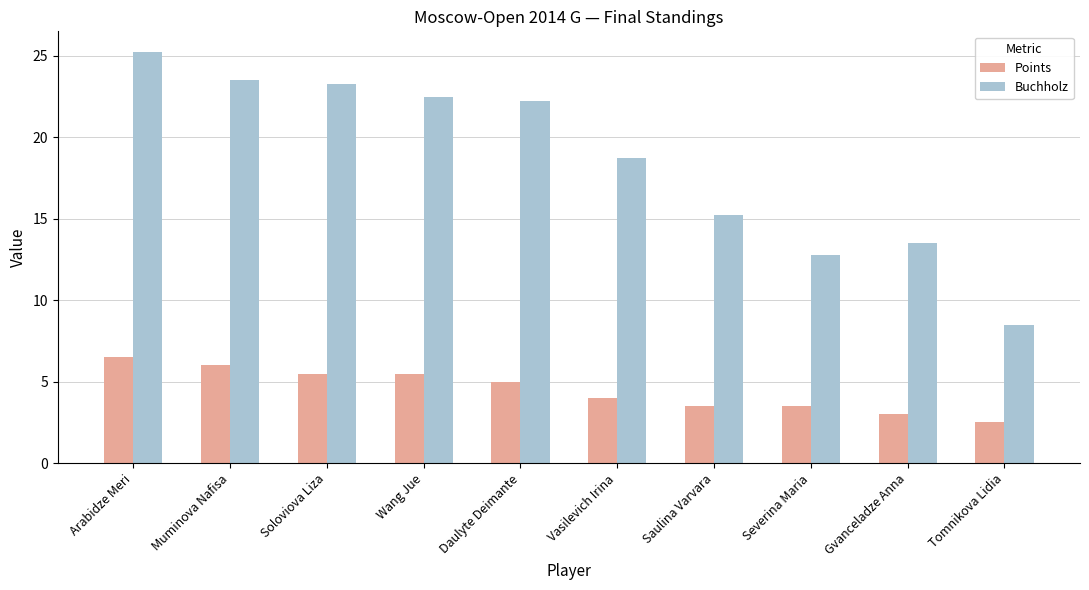

At which label is Buchholz closest to 16?

Saulina Varvara